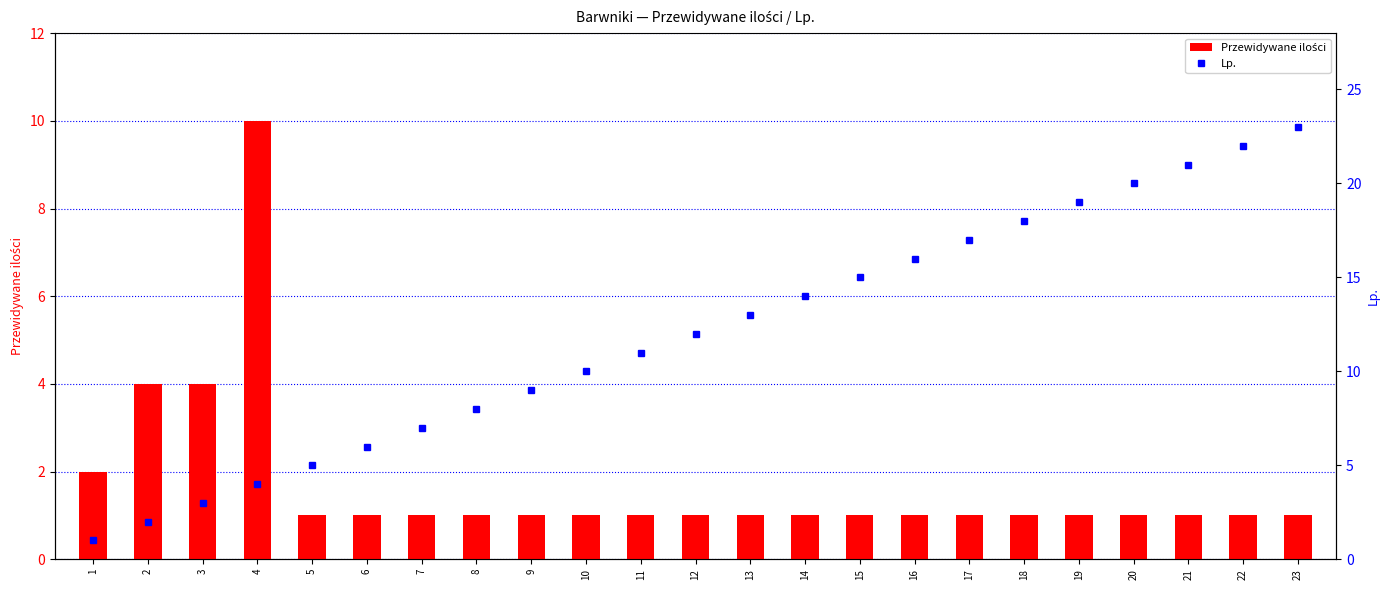

Between 6 and 11, which series saw the biggest shift?

Lp.